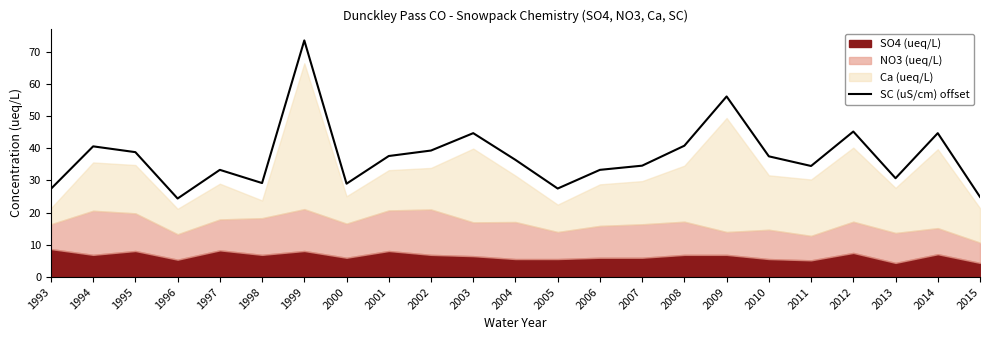

Between 1993 and 2006, which is larger?

2006